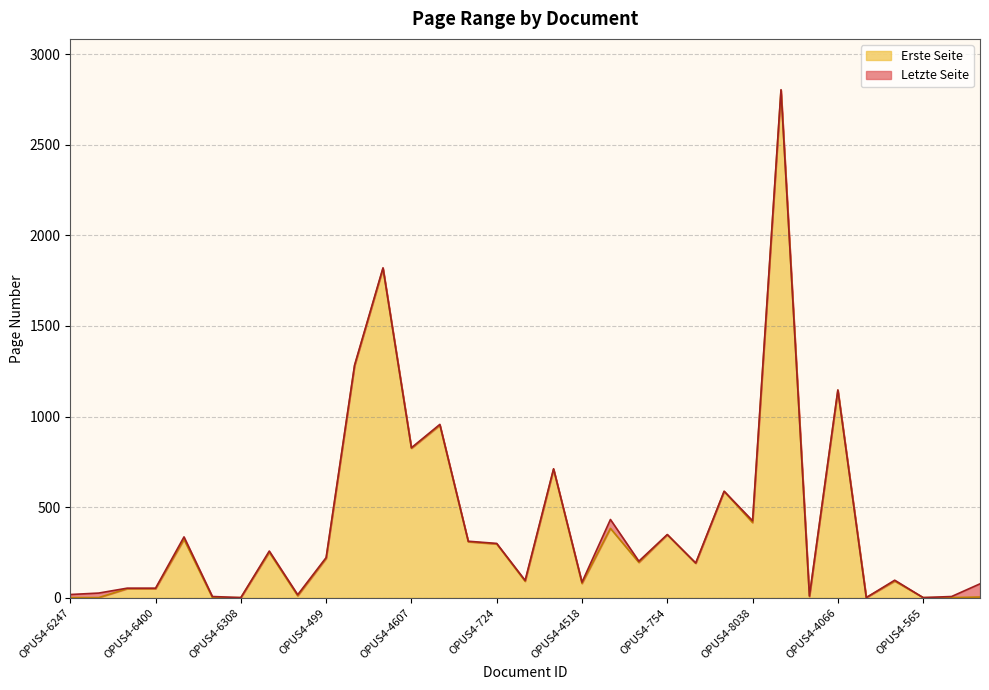

What is the spread (max minus min) of values at OPUS4-4050?

4